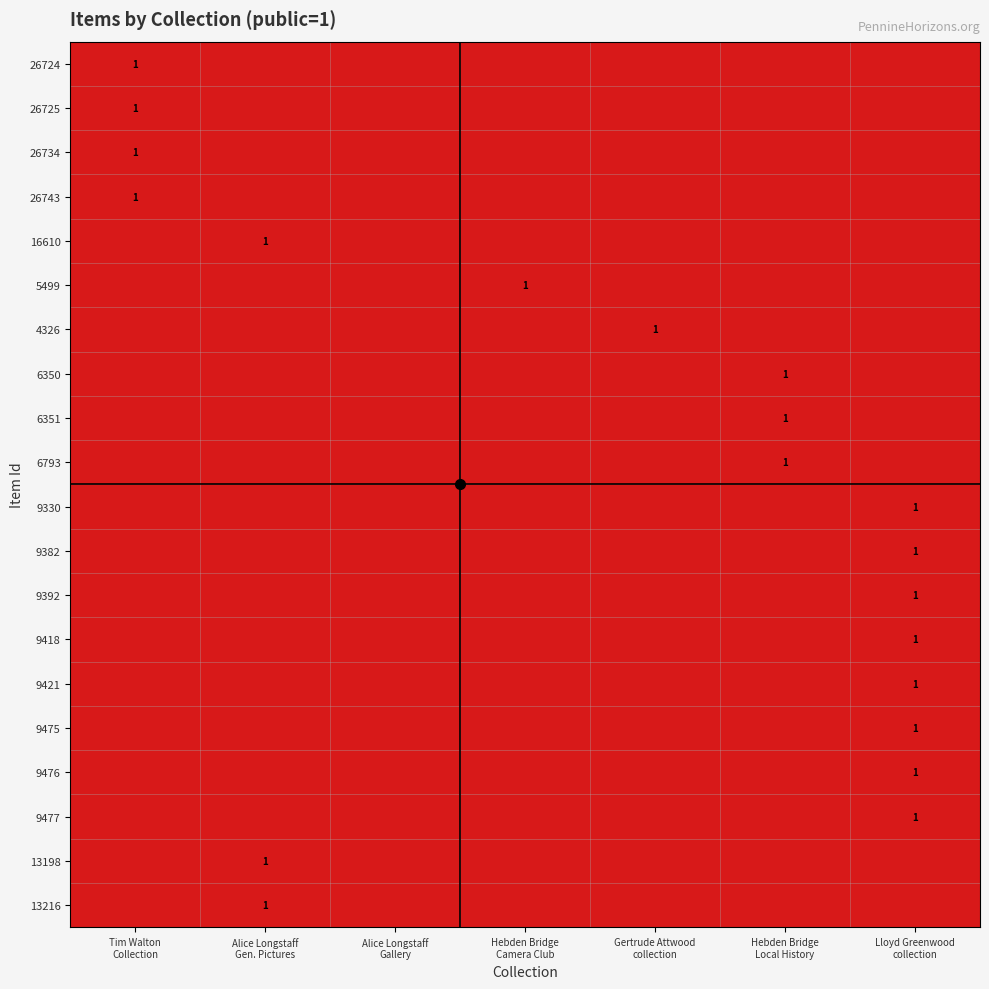

What is the total value across all series at Lloyd Greenwood
collection?

8